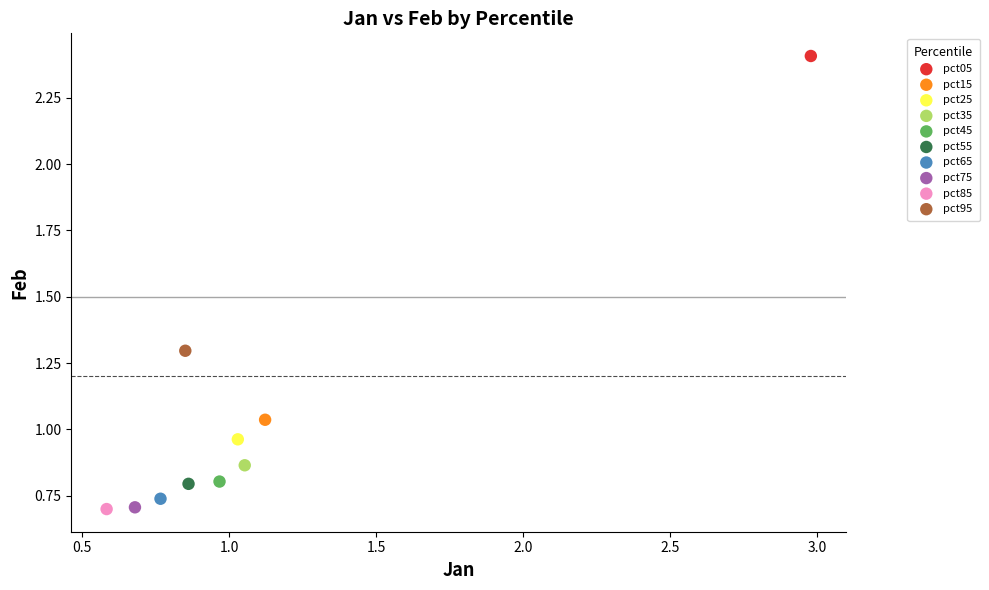

What are all the series names shown in the legend?

pct05, pct15, pct25, pct35, pct45, pct55, pct65, pct75, pct85, pct95